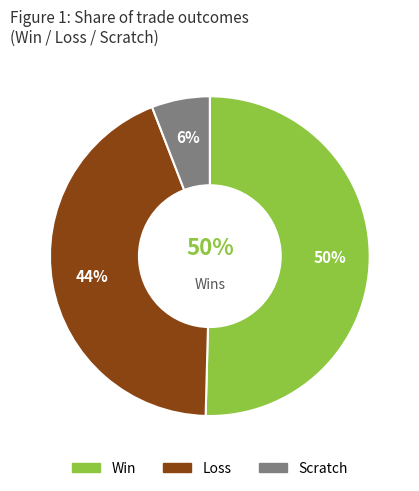

How many slices are in this pie chart?

3